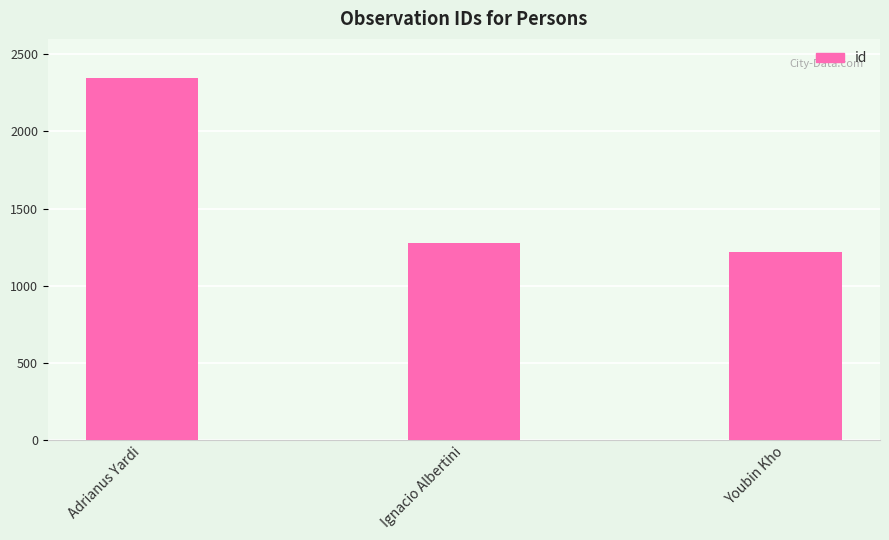

What is the average value?

1615